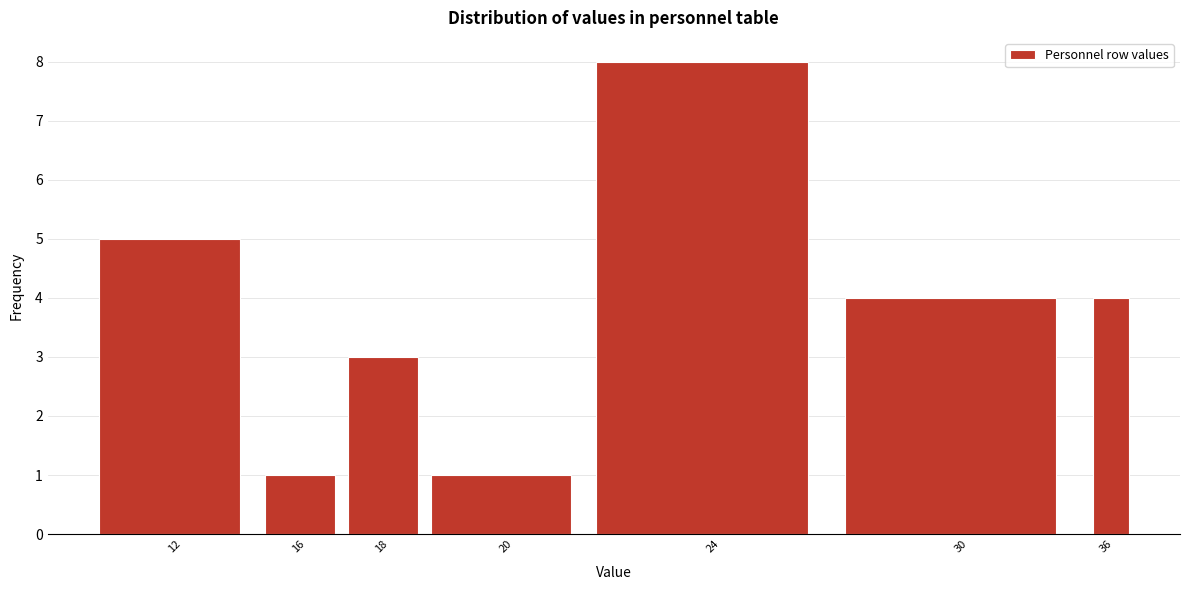

Reading left to right, extract all data points from this chart.

12=5	16=1	18=3	20=1	24=8	30=4	36=4